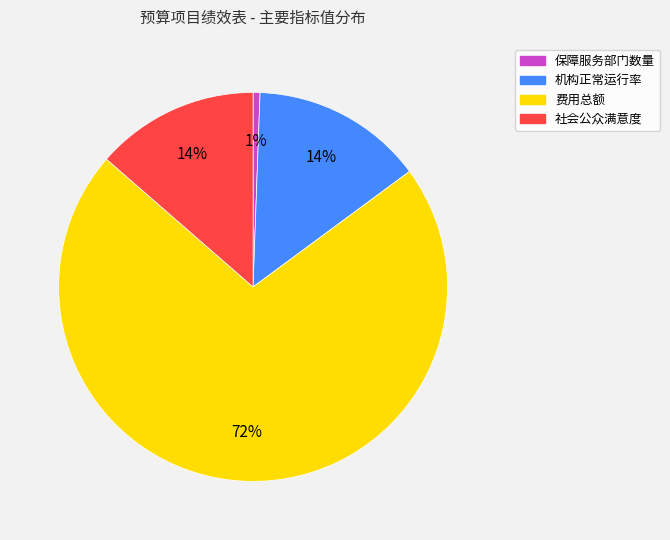

Which category accounts for the majority?

费用总额